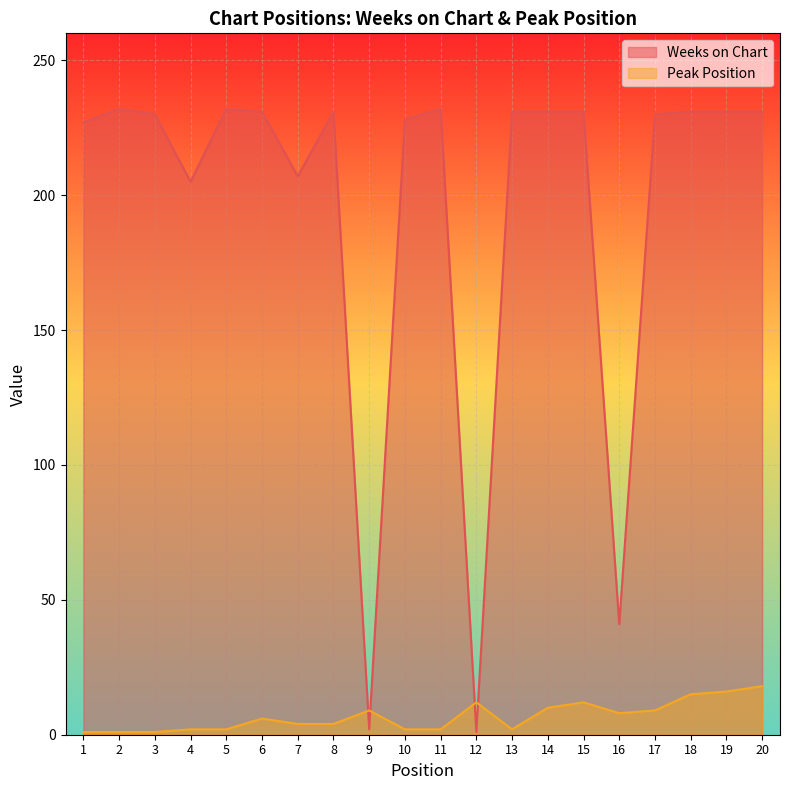

True or false: Weeks on Chart has more than 0 interior local peaks.

True